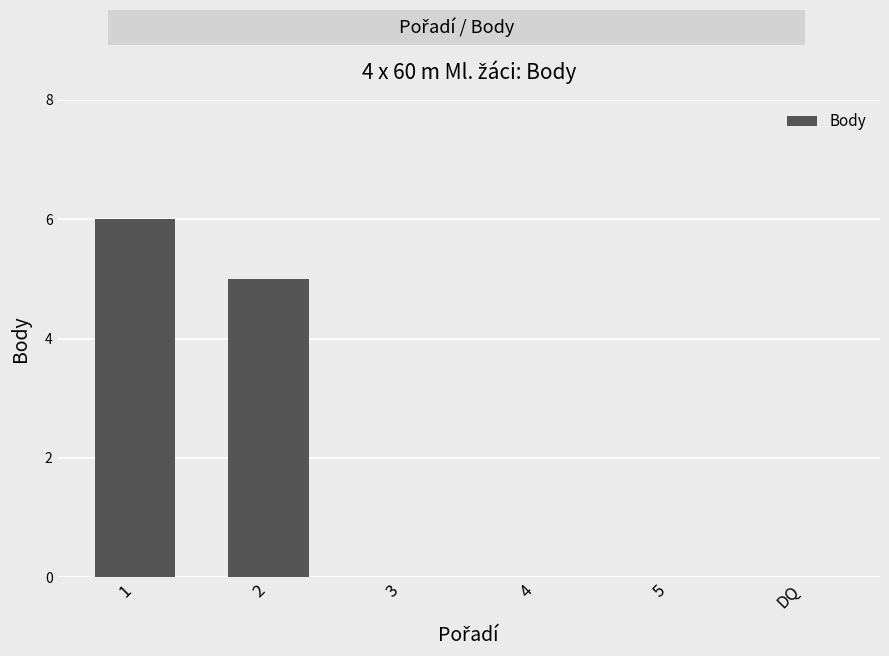

What is the difference between the values at 3 and 2?

5